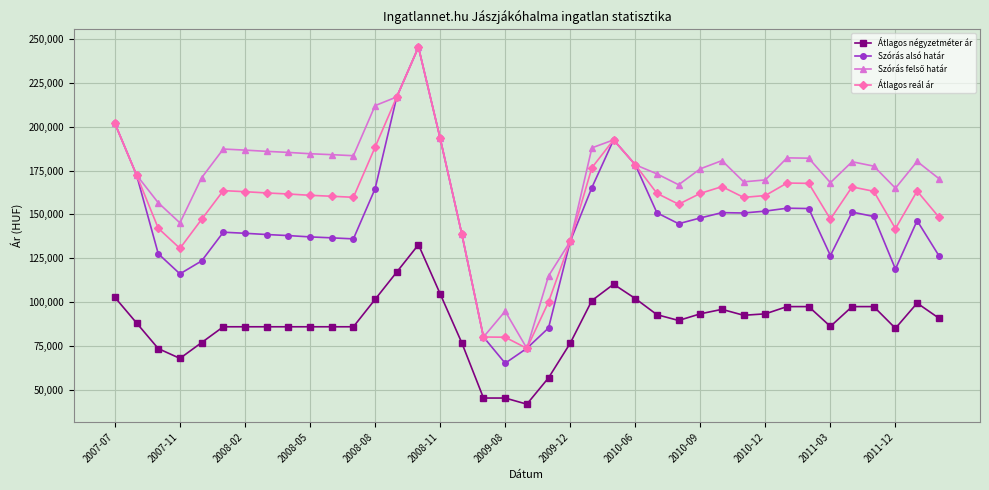

True or false: Átlagos reál ár has more than 1 interior local peaks.

True